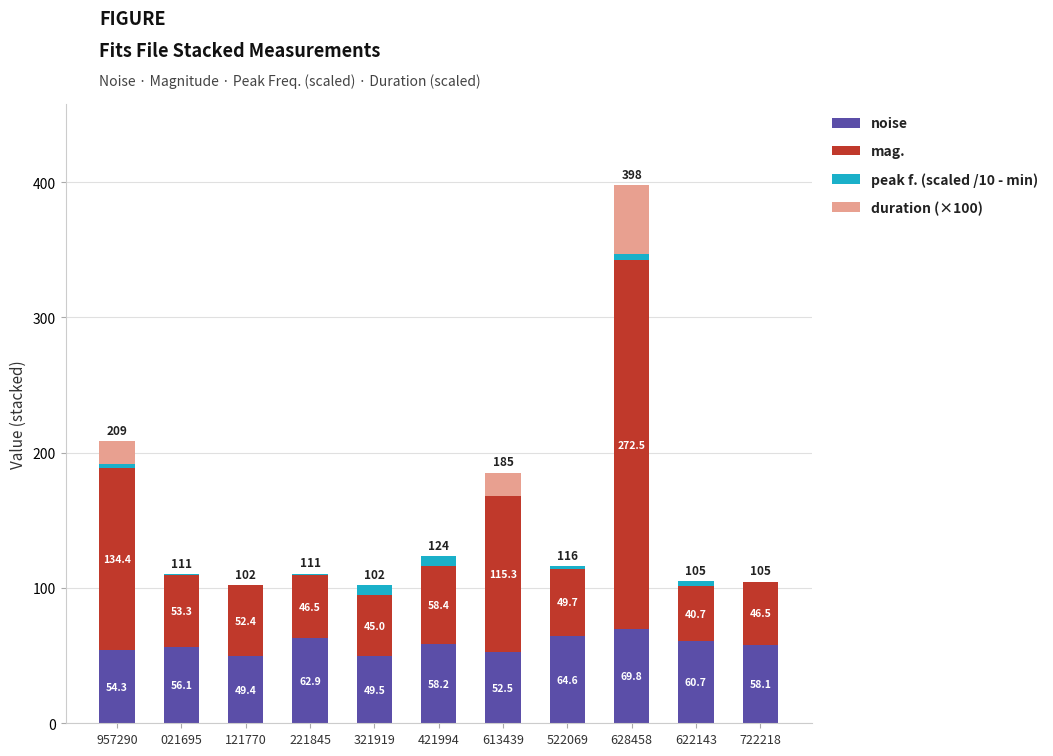

Reading left to right, transcribe the values for noise.

957290=54.3	021695=56.1	121770=49.4	221845=62.9	321919=49.5	421994=58.2	613439=52.5	522069=64.6	628458=69.8	622143=60.7	722218=58.1